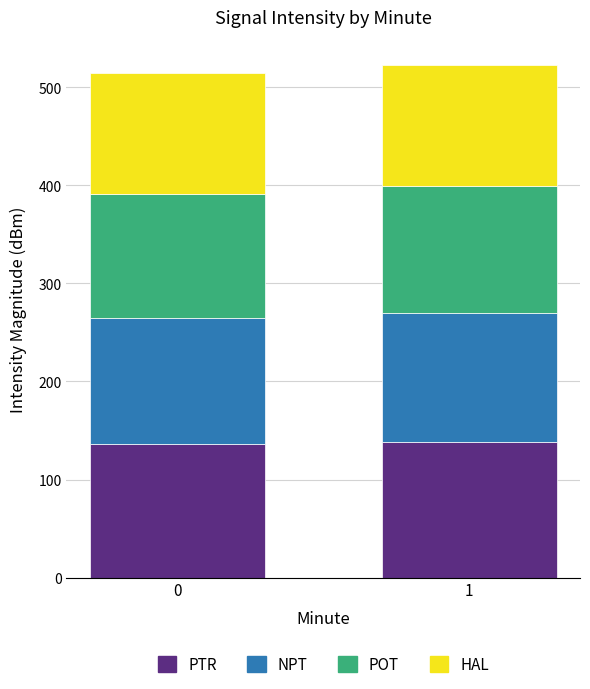

What is the highest value of the PTR series?

138.4